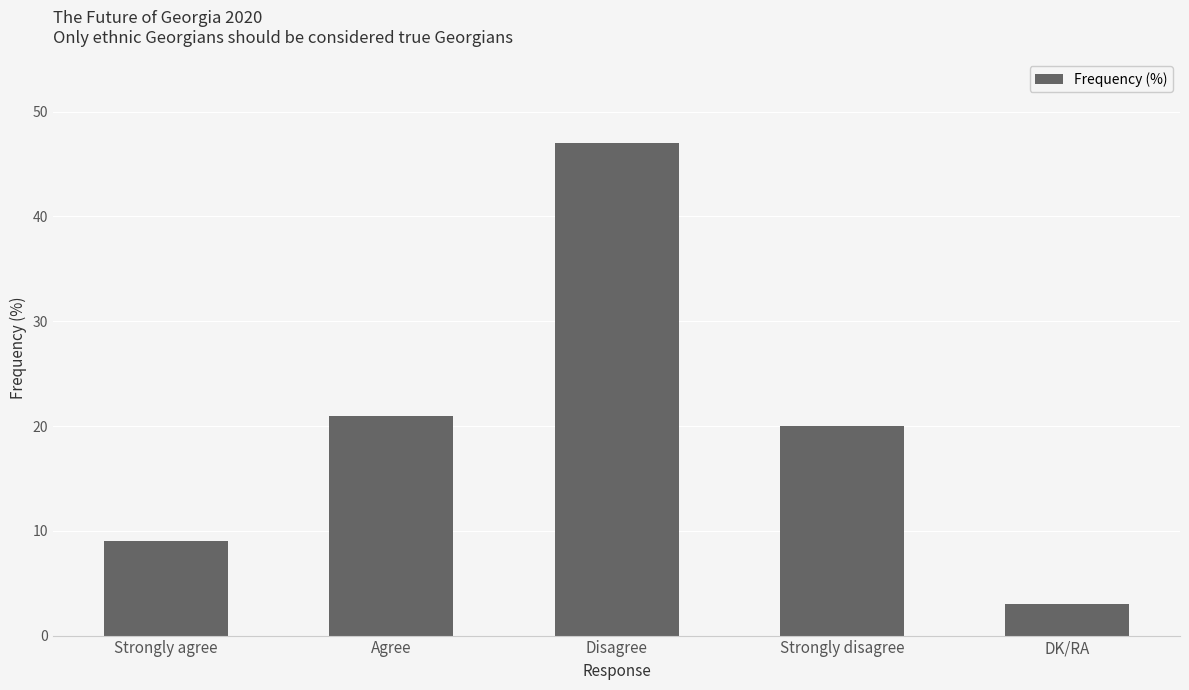

Rank the categories by value from highest to lowest.

Disagree, Agree, Strongly disagree, Strongly agree, DK/RA